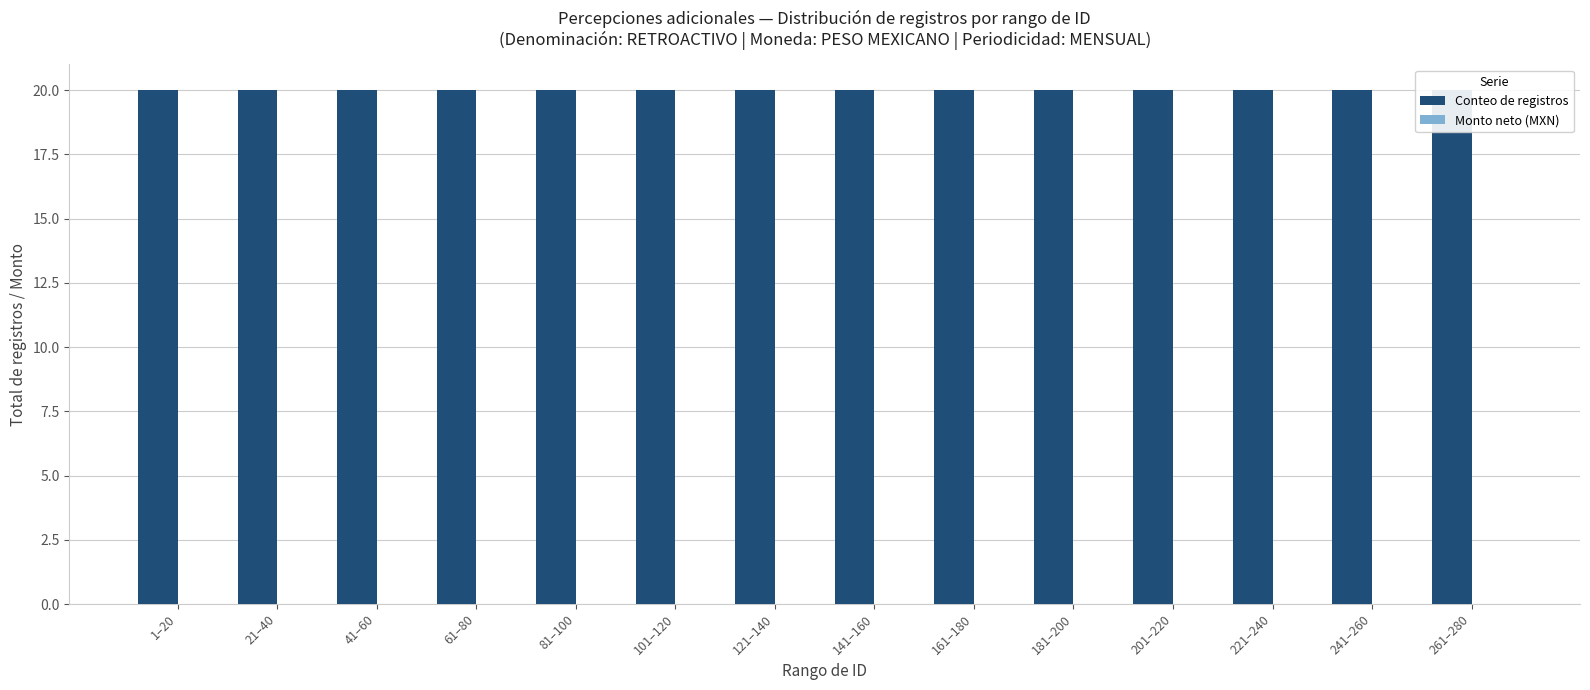

Does the chart contain any negative values?

No